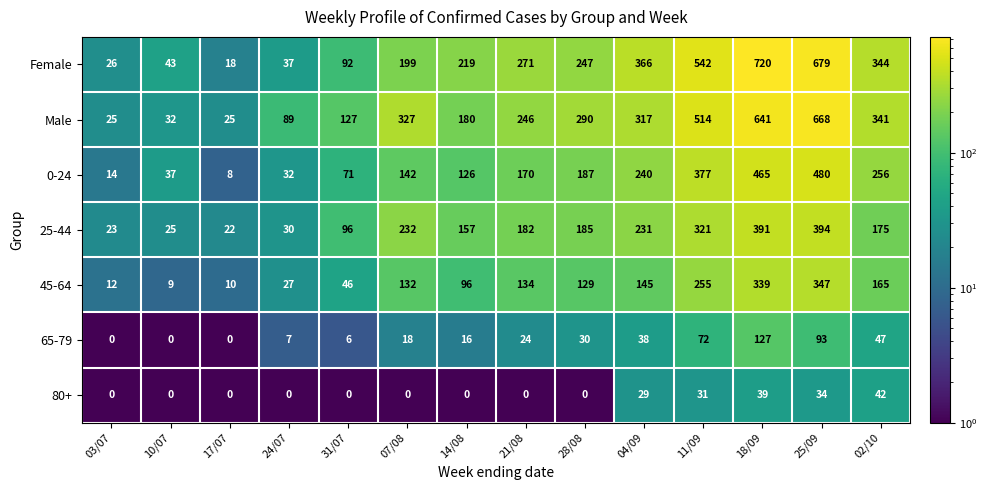

Read the 0-24 value at 14/08, to the nearest 10.

130